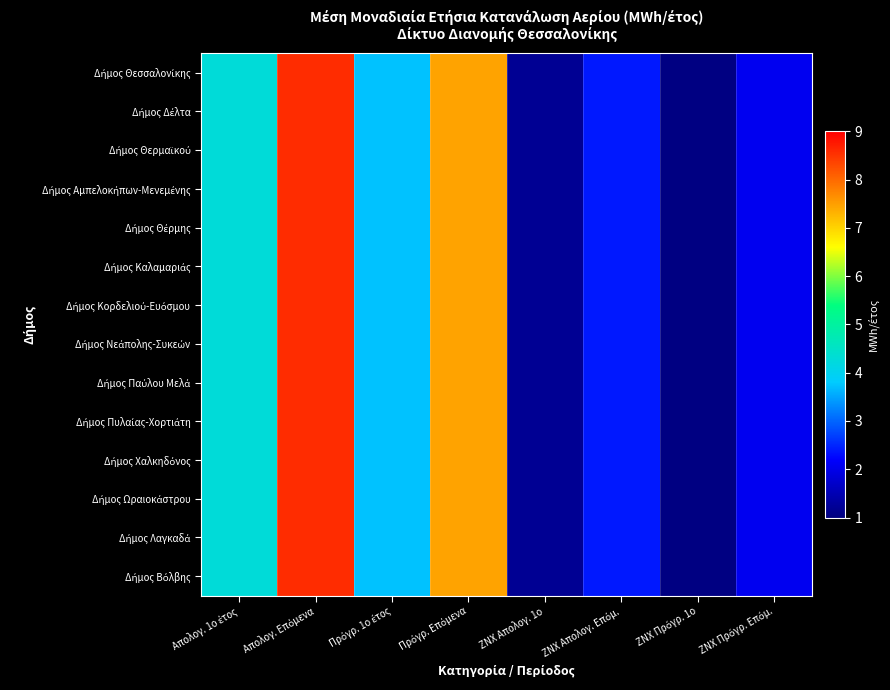

Which series changed the most between Απολογ. Επόμενα and Πρόγρ. Επόμενα?

Δήμος Θεσσαλονίκης